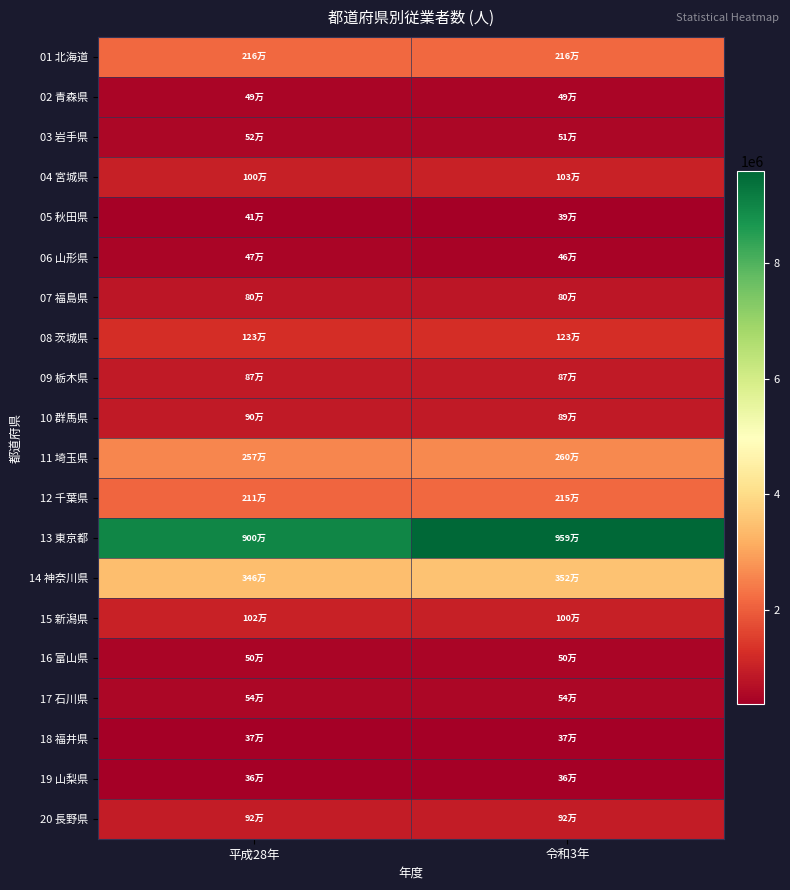

Rank the series at 平成28年 from lowest to highest value.

19 山梨県, 18 福井県, 05 秋田県, 06 山形県, 02 青森県, 16 富山県, 03 岩手県, 17 石川県, 07 福島県, 09 栃木県, 10 群馬県, 20 長野県, 04 宮城県, 15 新潟県, 08 茨城県, 12 千葉県, 01 北海道, 11 埼玉県, 14 神奈川県, 13 東京都